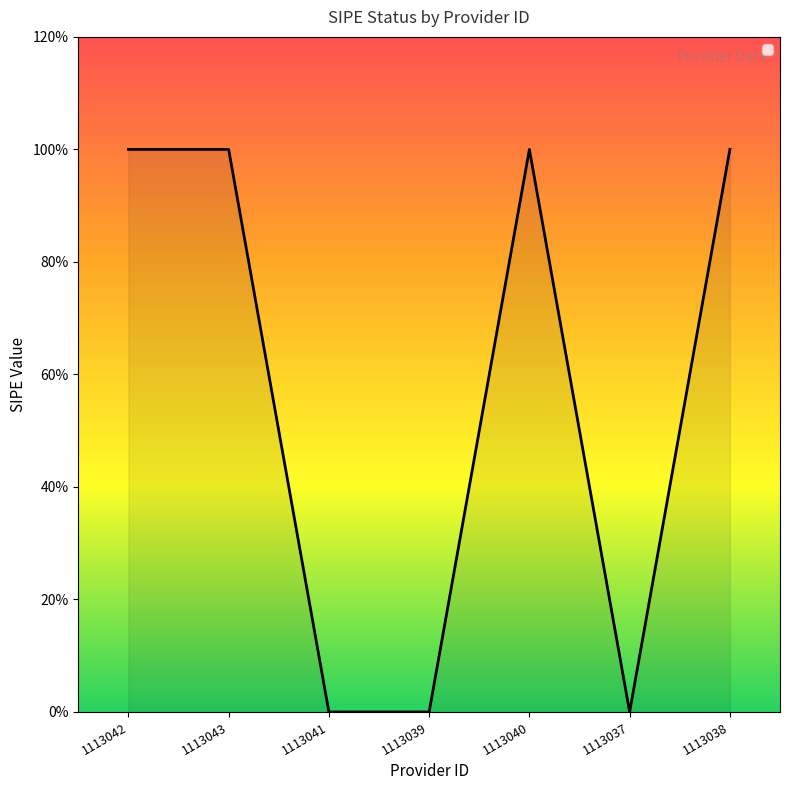

Does the chart have visible grid lines?

No